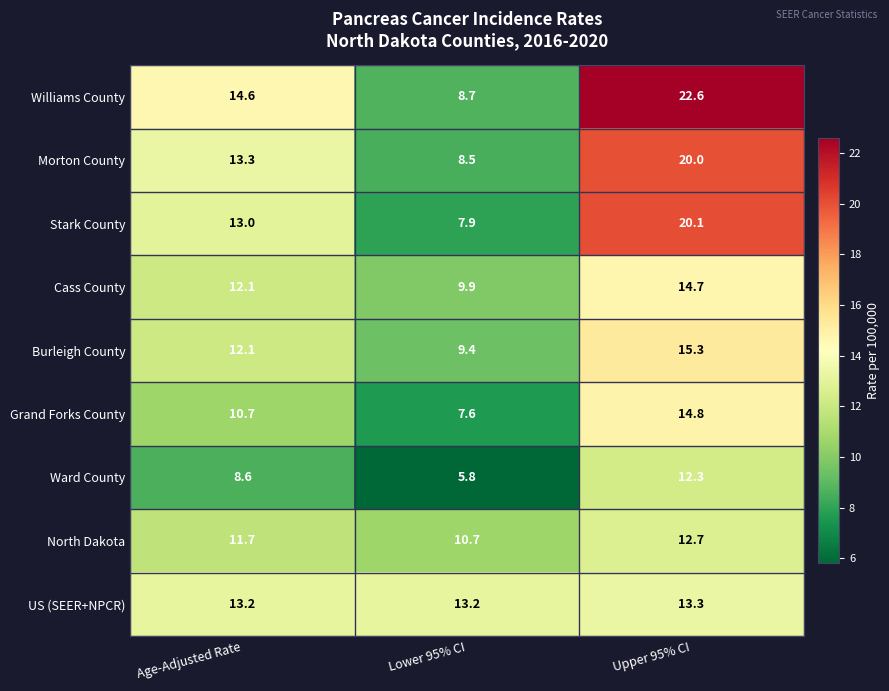

Count the number of data series in this chart.

9